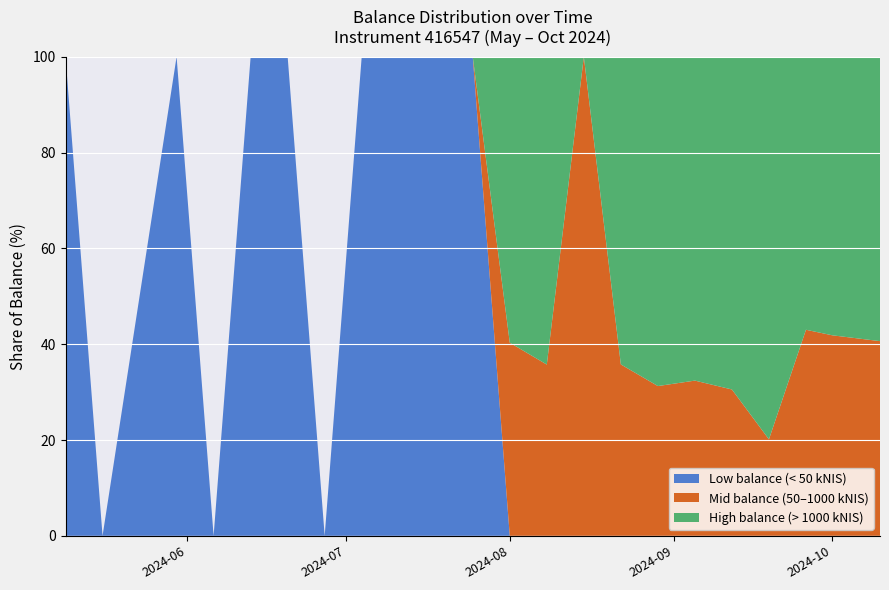

What are all the series names shown in the legend?

Low balance (< 50 kNIS), Mid balance (50–1000 kNIS), High balance (> 1000 kNIS)